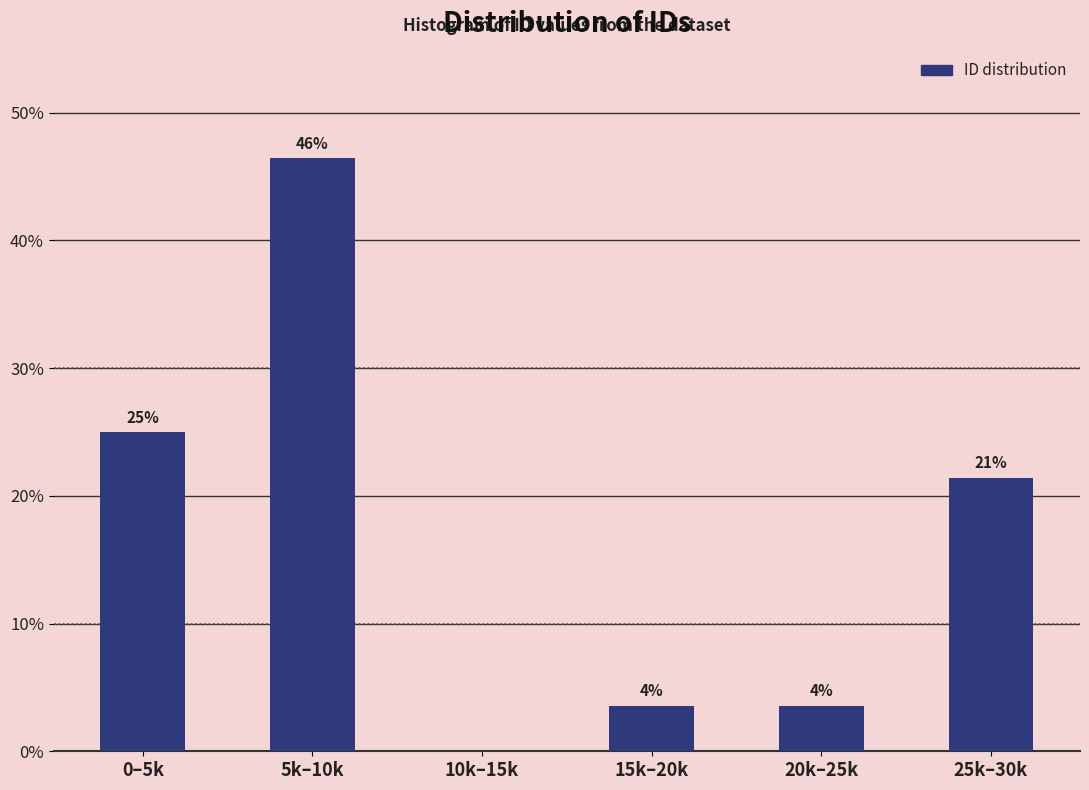

Are the bars horizontal?

No